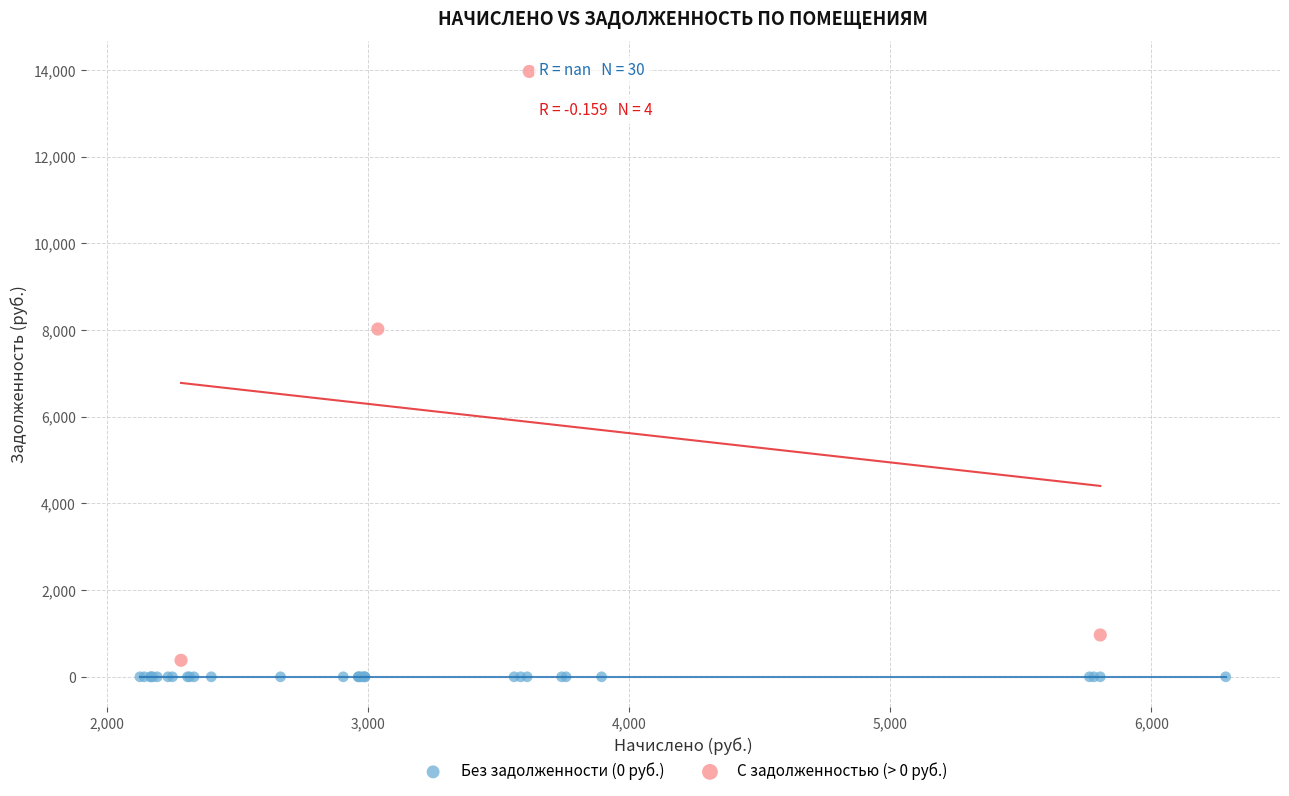

Which series contains the highest Y value?

С задолженностью (> 0 руб.)